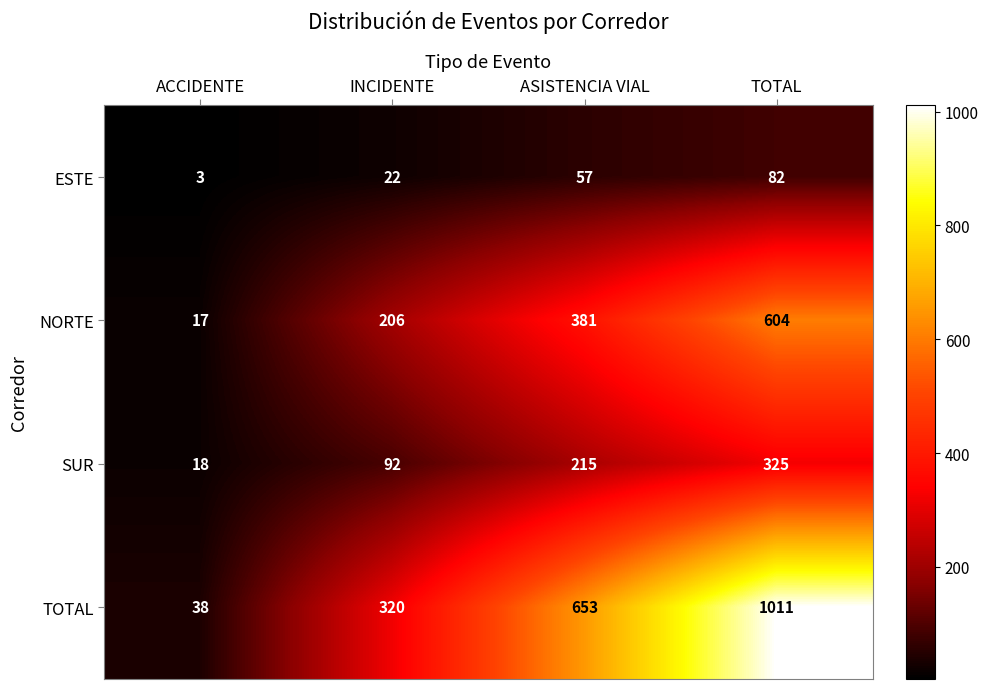

Count the TOTAL values in the range 320 to 1011.

3